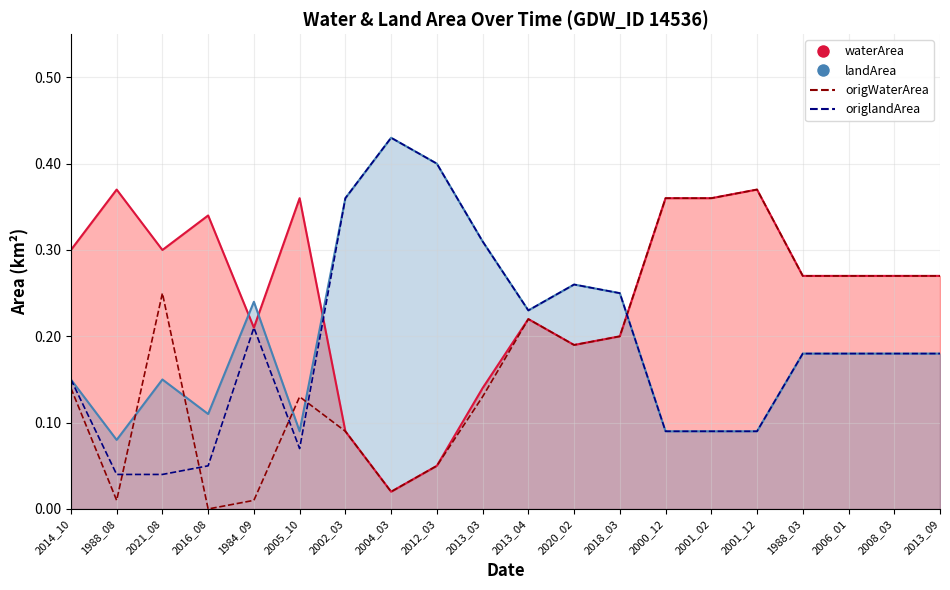

Which label corresponds to the smallest value in the chart?

2016_08